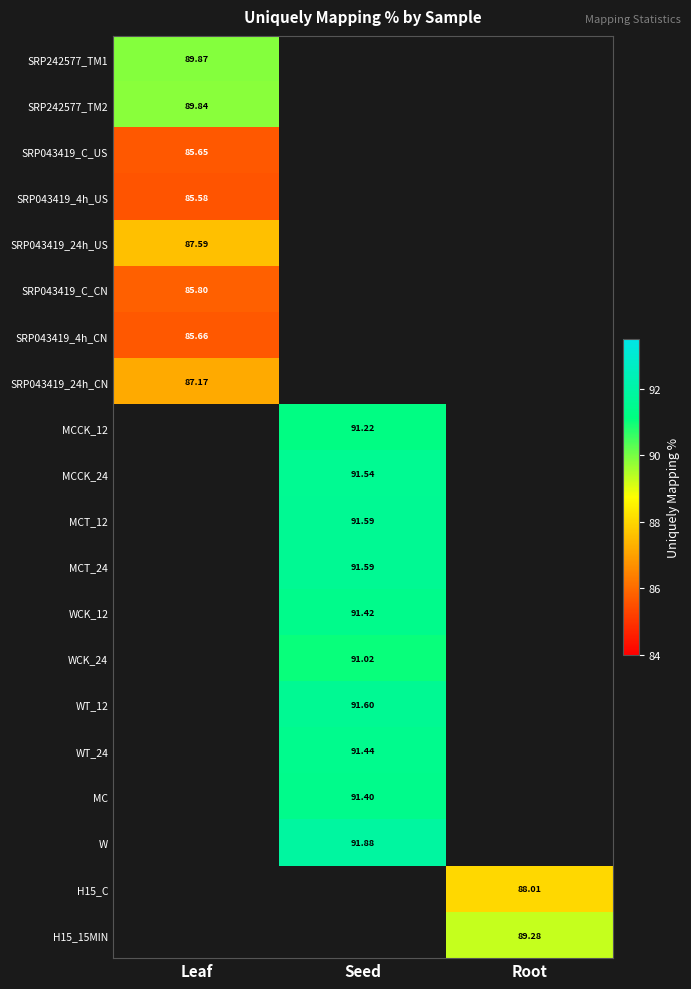

True or false: WCK_24 has a value of 91.0 at Seed.

True